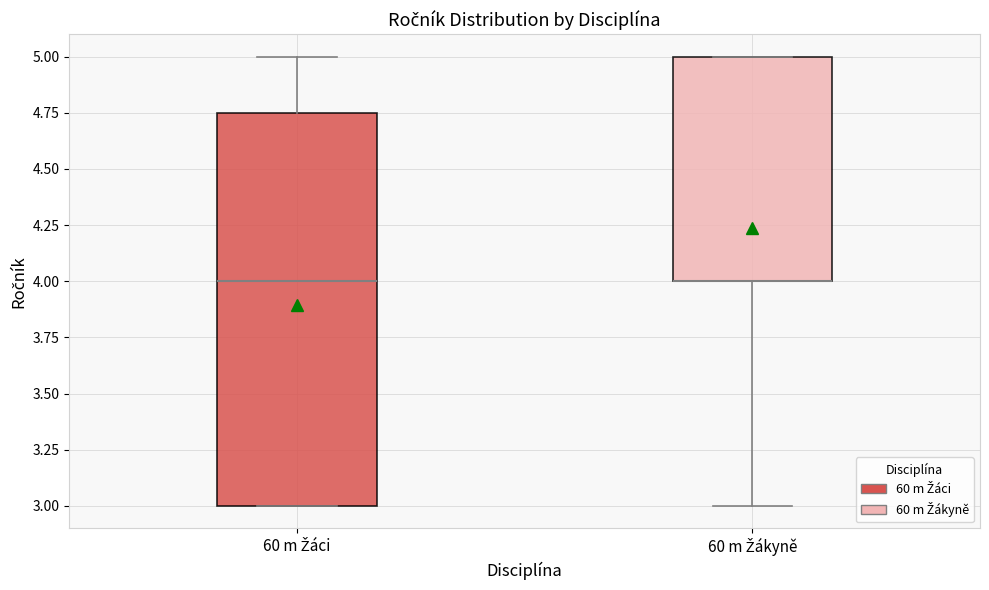

Reading left to right, read every box against the y-axis: the position of its median line, the range the box covers, and the ends of its whiskers. The values are not printed on the chart, so give them approximately, as read against the axis.

60 m Žáci: median 4.00, box 3.00 to 4.75, whiskers 3.00 to 5.00
60 m Žákyně: median 4.00 (drawn on the box's lower edge), box 4.00 to 5.00, whiskers 3.00 to 5.00